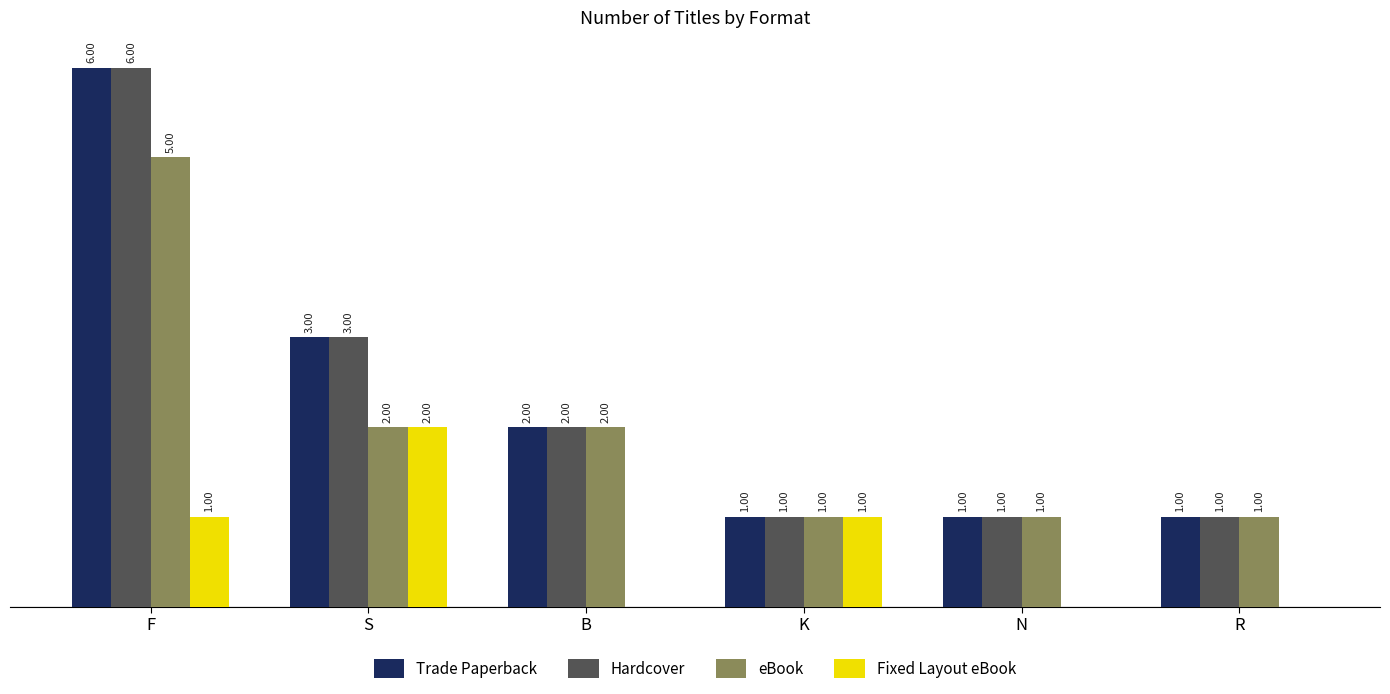

At which label does Trade Paperback first exceed 2?

F